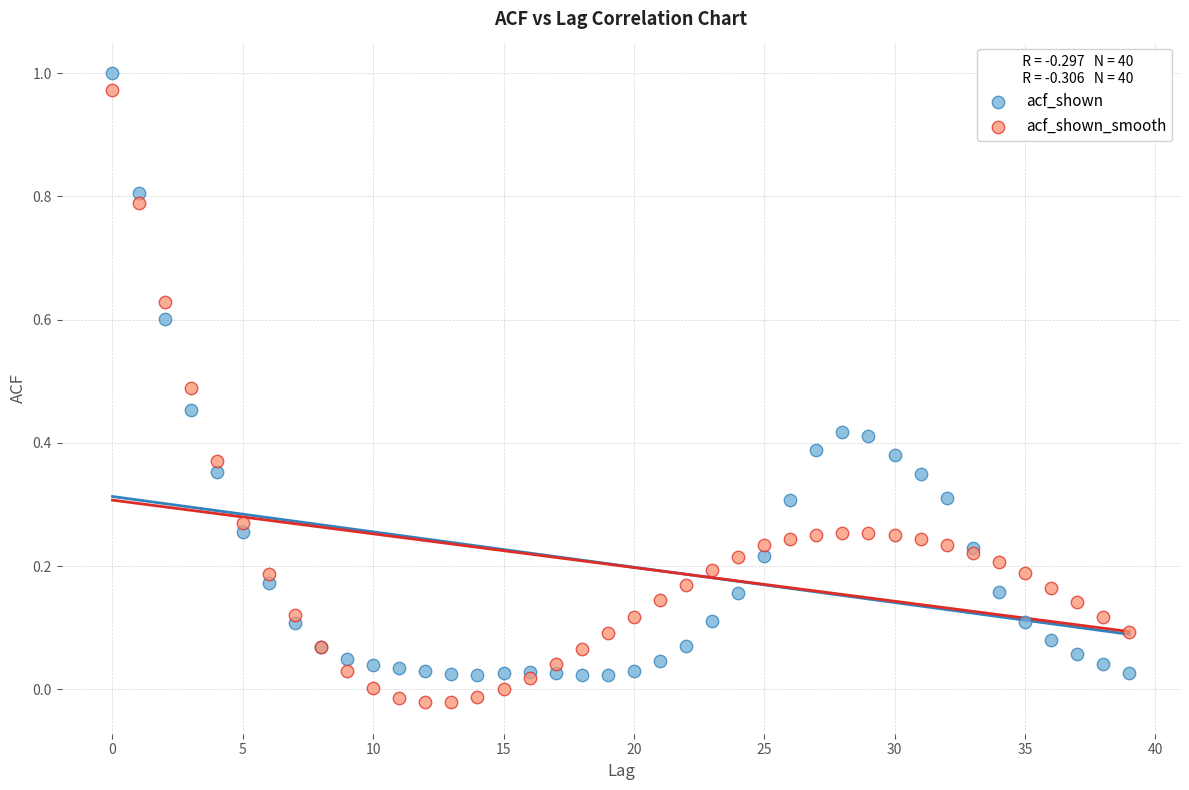

What are all the series names shown in the legend?

acf_shown, acf_shown_smooth